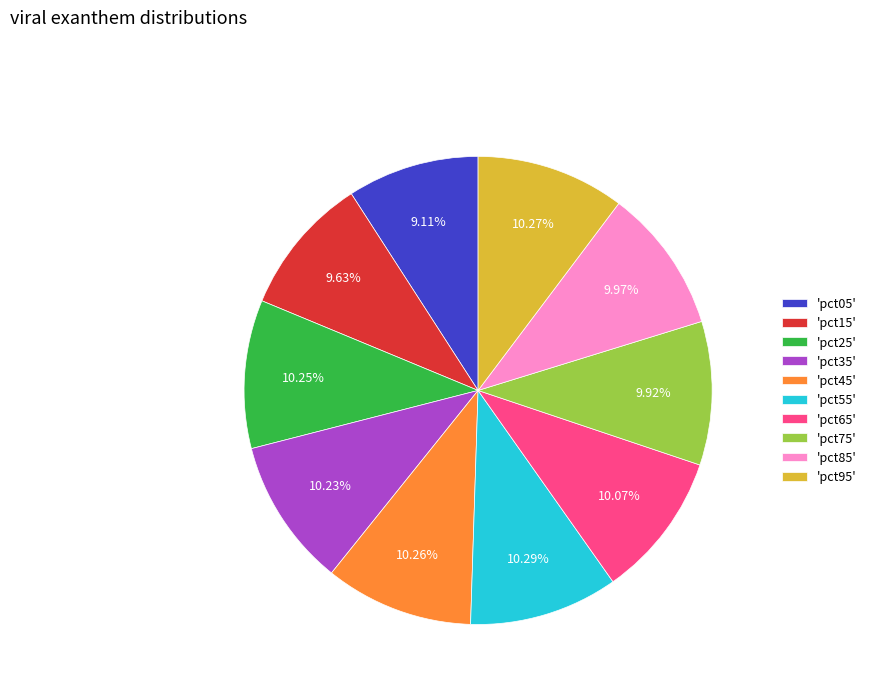

Which slice is the smallest?

'pct05'